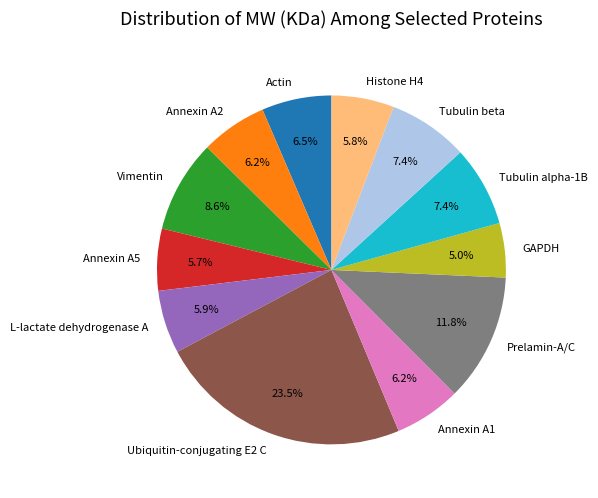

Count the number of slices in the pie.

12